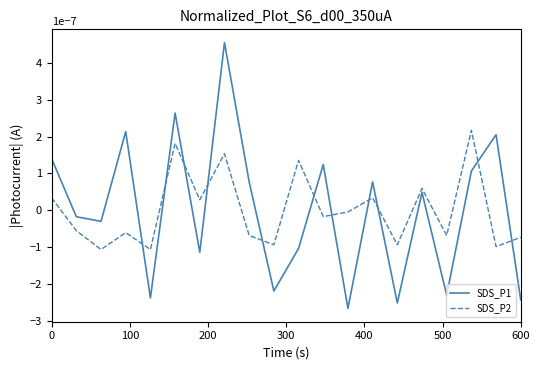

How many negative values does the SDS_P1 series have?

10